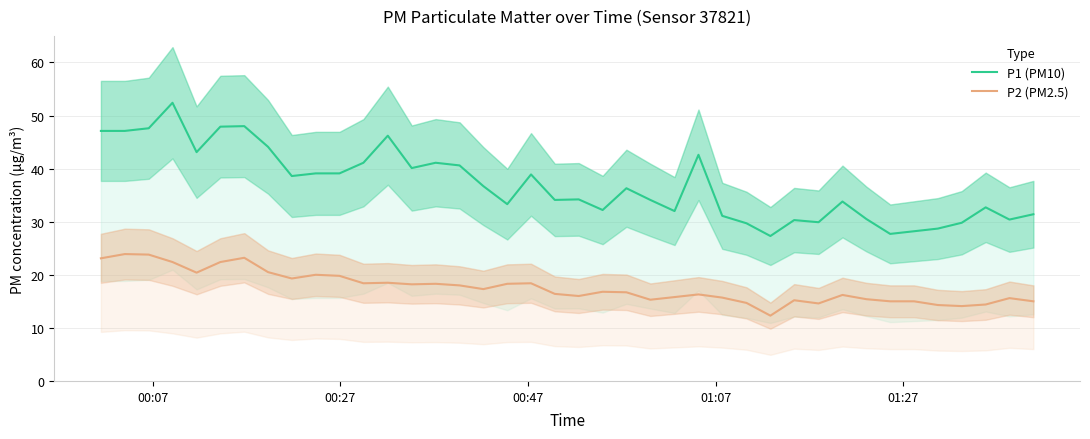

What is the maximum value for P2 (PM2.5)?

23.9